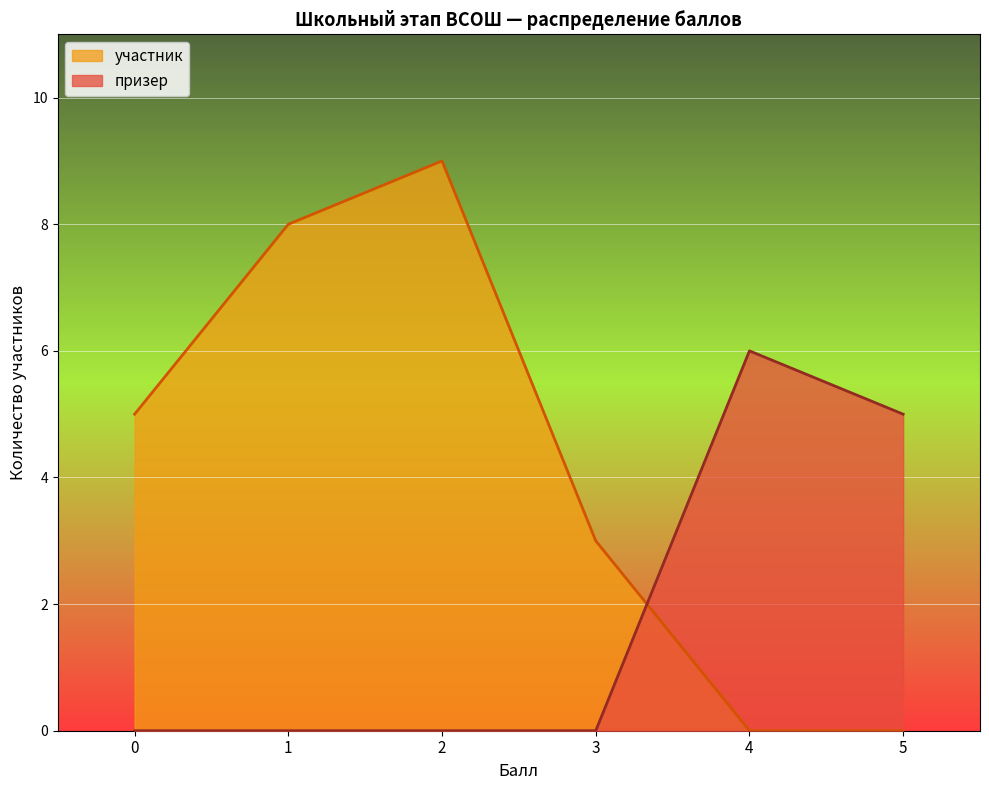

What is the difference between the maximum and minimum values in the участник series?

9